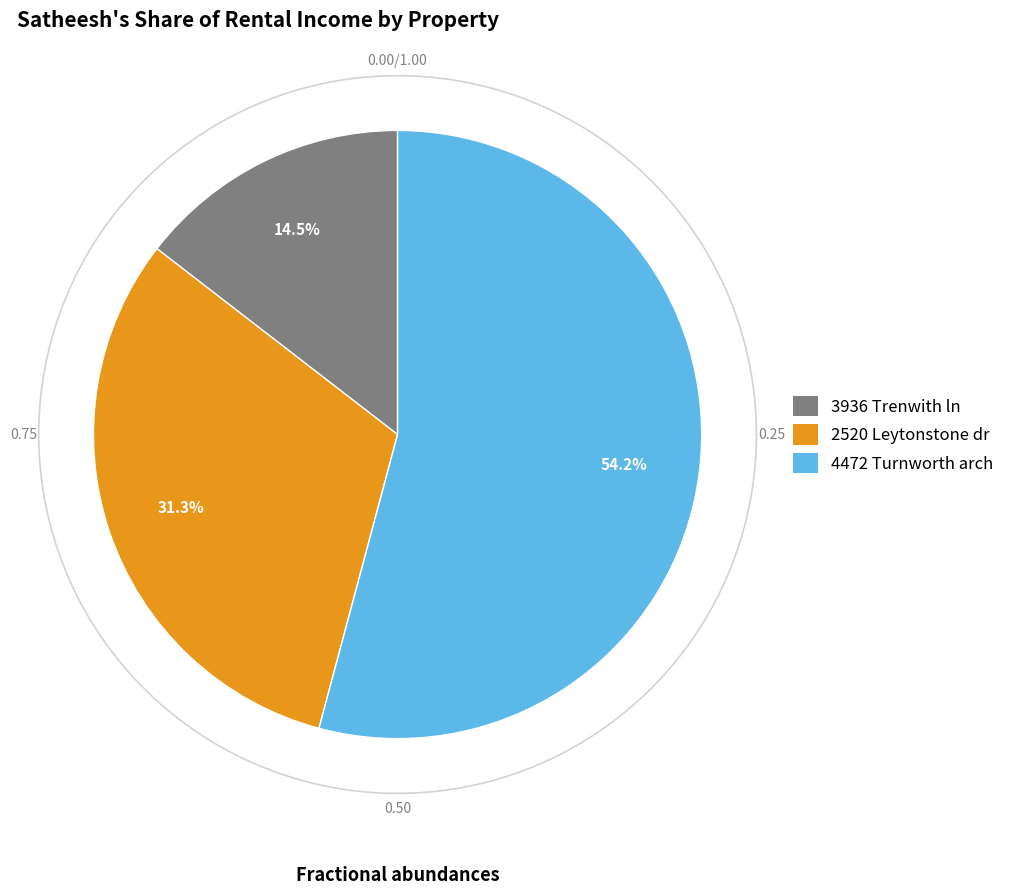

How many segments does this pie chart have?

3